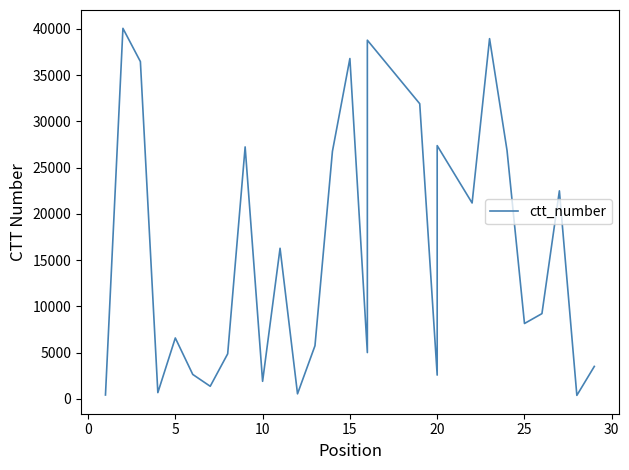

How many points are higher than both their immediate neighbors (excluding endpoints)?

9